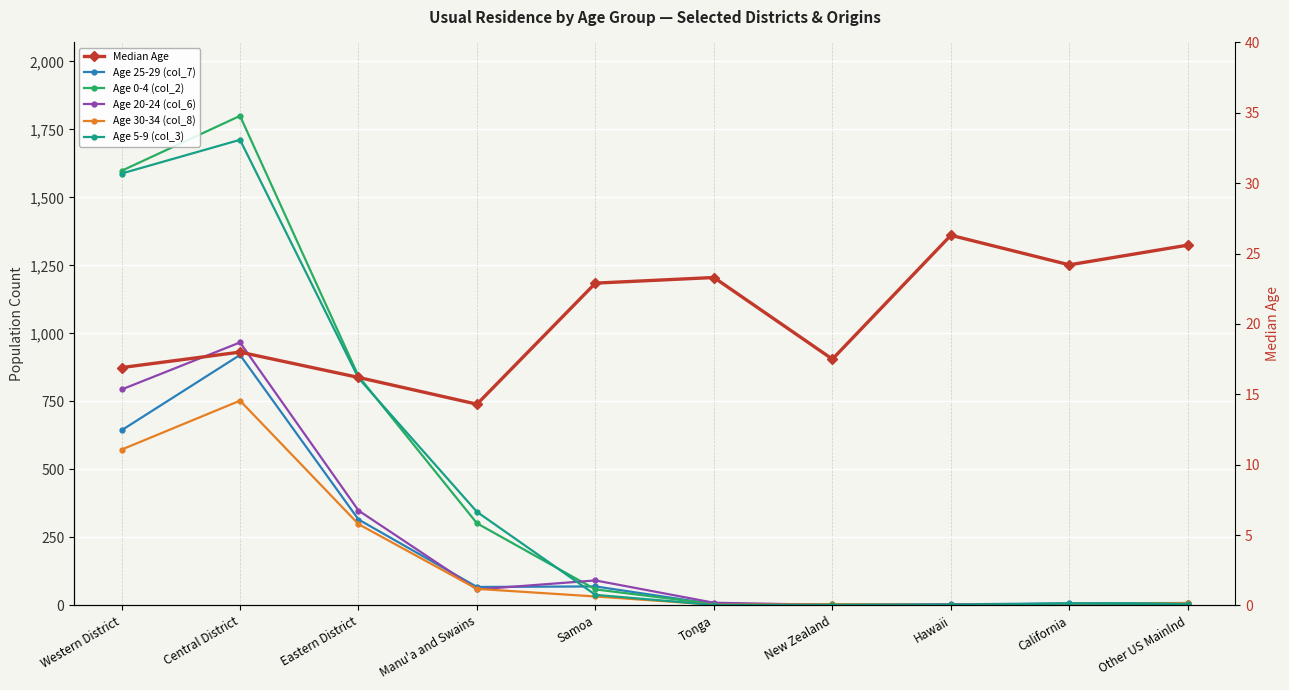

Which series changed the most between Manu'a and Swains and Hawaii?

Age 5-9 (col_3)